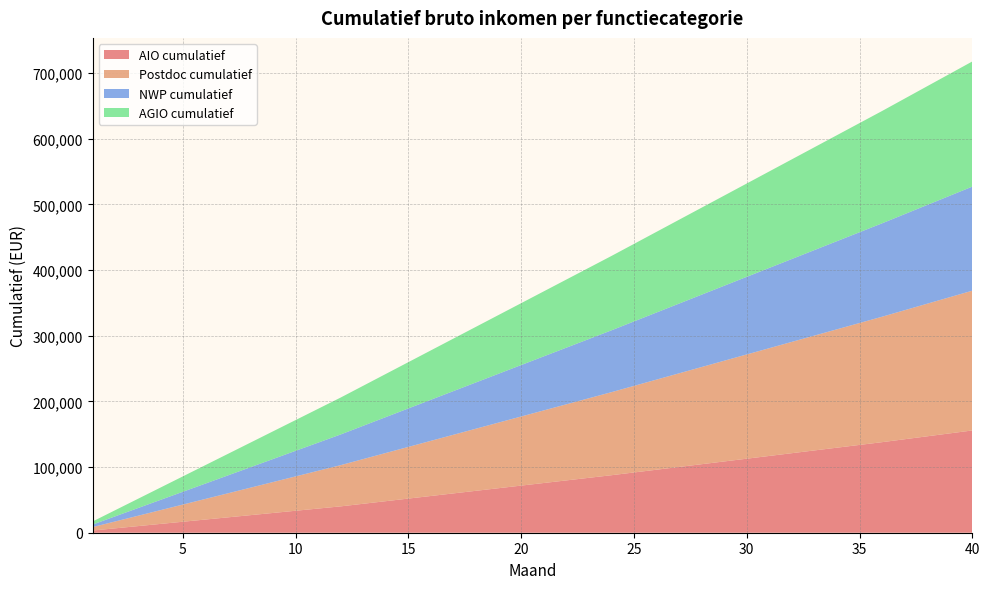

Reading left to right, list all the values displayed in this chart.

AIO cumulatief: 1=3345	2=6690	3=10035	4=13380	5=16725	6=20070	7=23415	8=26760	9=30105	10=33450	11=36795	12=40140	13=44090	14=48040	15=51990	16=55940	17=59890	18=63840	19=67790	20=71740	21=75690	22=79640	23=83590	24=87540	25=91734	26=95928	27=100122	28=104316	29=108510	30=112704	31=116898	32=121092	33=125286	34=129480	35=133674	36=137868	37=142326	38=146784	39=151242	40=155700
Postdoc cumulatief: 1=5231	2=10462	3=15693	4=20924	5=26155	6=31386	7=36617	8=41848	9=47079	10=52310	11=57541	12=62772	13=68077	14=73382	15=78687	16=83992	17=89297	18=94602	19=99907	20=105212	21=110517	22=115822	23=121127	24=126432	25=131811	26=137190	27=142569	28=147948	29=153327	30=158706	31=164085	32=169464	33=174843	34=180222	35=185601	36=190980	37=196434	38=201888	39=207342	40=212796
NWP cumulatief: 1=3896	2=7792	3=11688	4=15584	5=19480	6=23376	7=27272	8=31168	9=35064	10=38960	11=42856	12=46752	13=50702	14=54652	15=58602	16=62552	17=66502	18=70452	19=74402	20=78352	21=82302	22=86252	23=90202	24=94152	25=98158	26=102164	27=106170	28=110176	29=114182	30=118188	31=122194	32=126200	33=130206	34=134212	35=138218	36=142224	37=146286	38=150348	39=154410	40=158472
AGIO cumulatief: 1=4684	2=9368	3=14052	4=18736	5=23420	6=28104	7=32788	8=37472	9=42156	10=46840	11=51524	12=56208	13=60957	14=65706	15=70455	16=75204	17=79953	18=84702	19=89451	20=94200	21=98949	22=103698	23=108447	24=113196	25=118012	26=122828	27=127644	28=132460	29=137276	30=142092	31=146908	32=151724	33=156540	34=161356	35=166172	36=170988	37=175871	38=180754	39=185637	40=190520